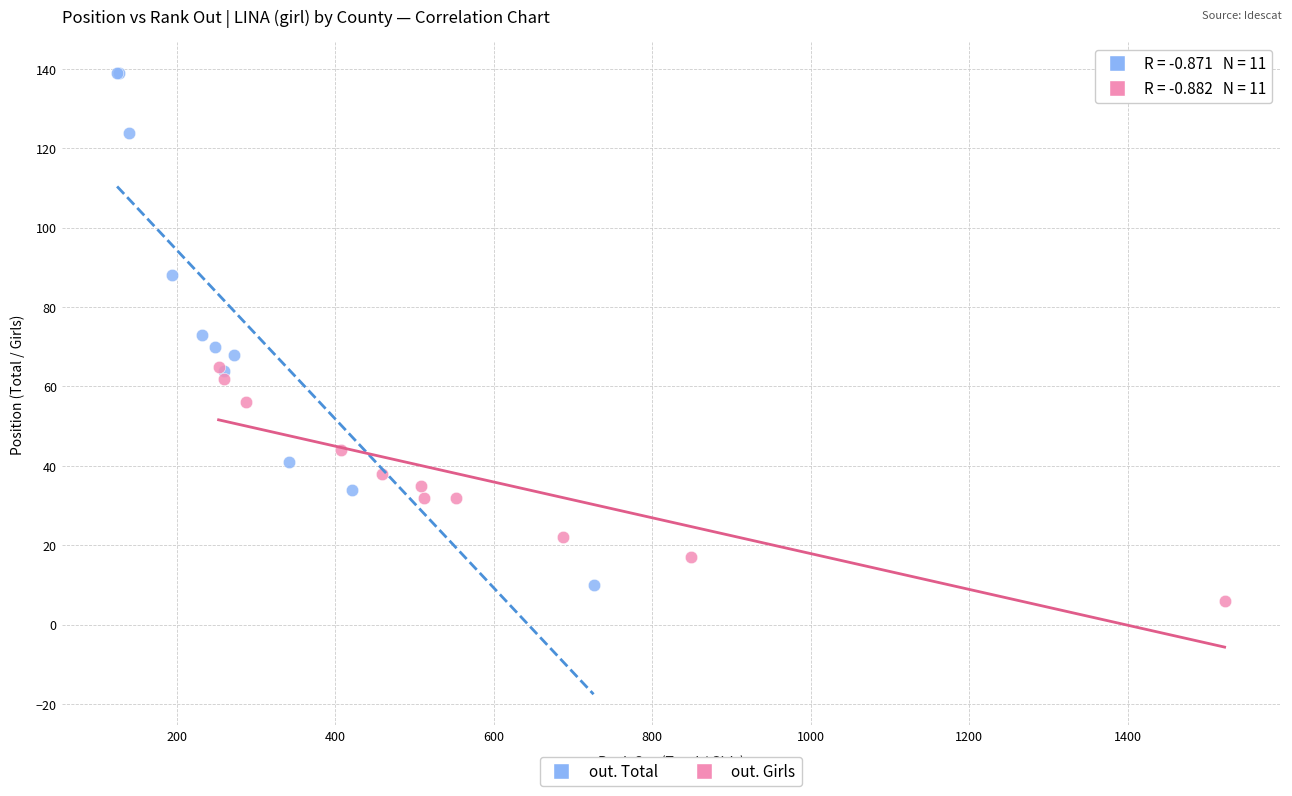

Which series has the largest Y range (max minus min)?

out. Total